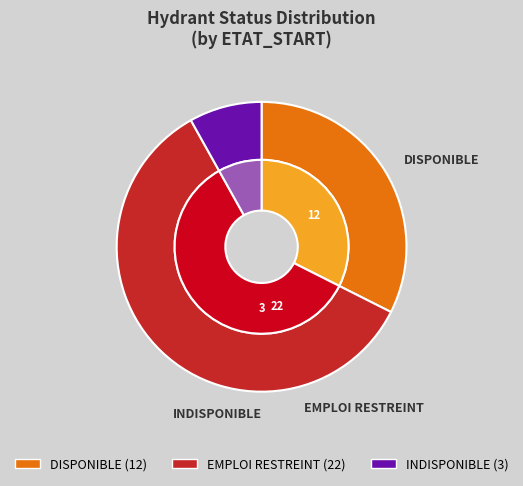

What is the change in value from EMPLOI RESTREINT to INDISPONIBLE?

-19